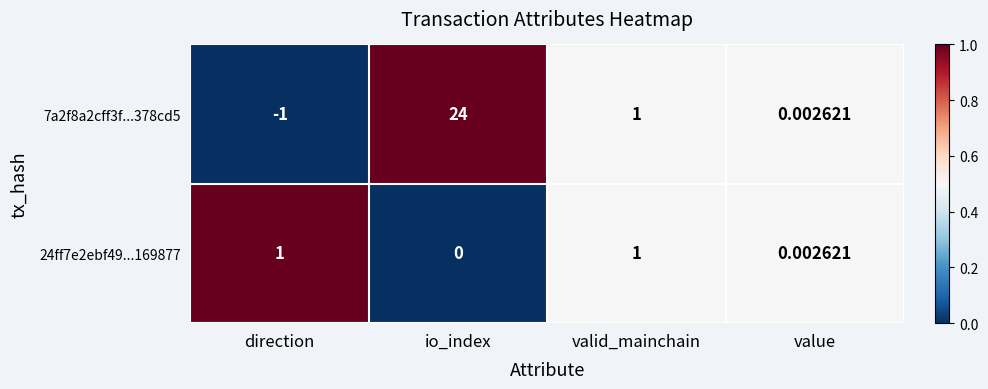

How many categories are shown in the chart?

4